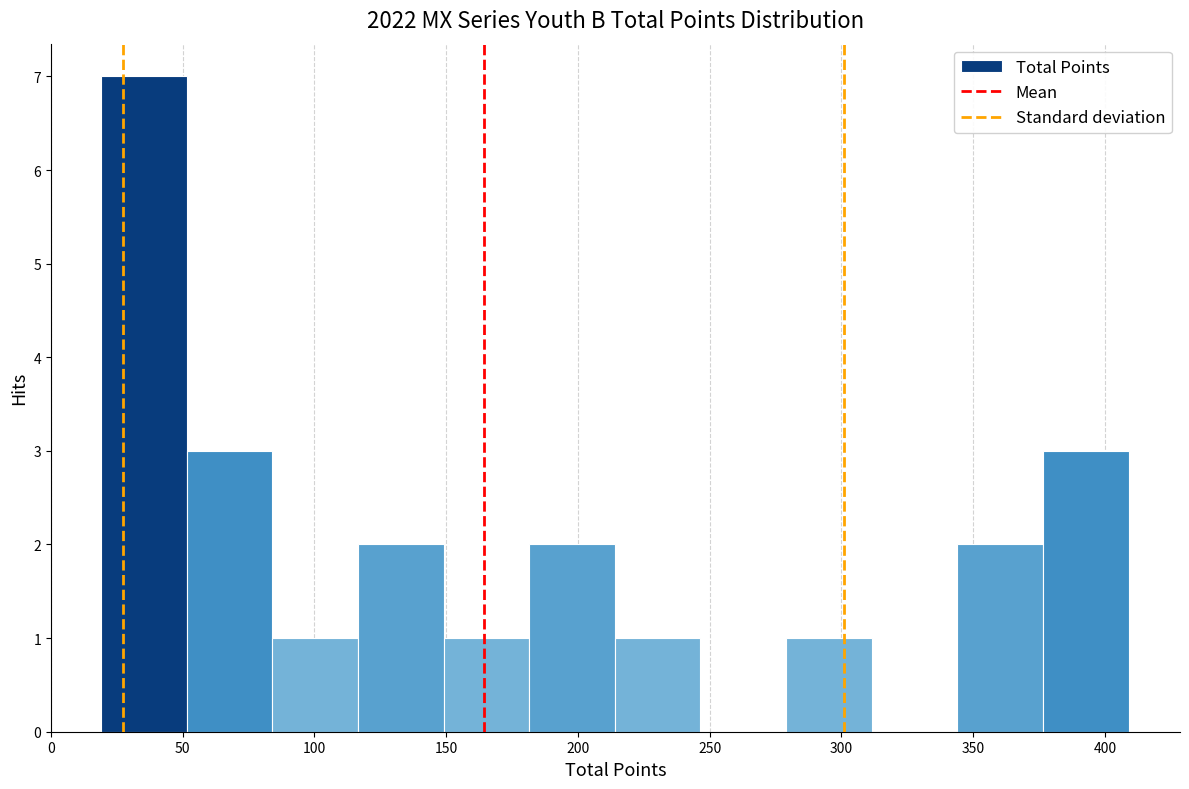

Which range on the x-axis has the tallest bar?

19.0 to 51.5